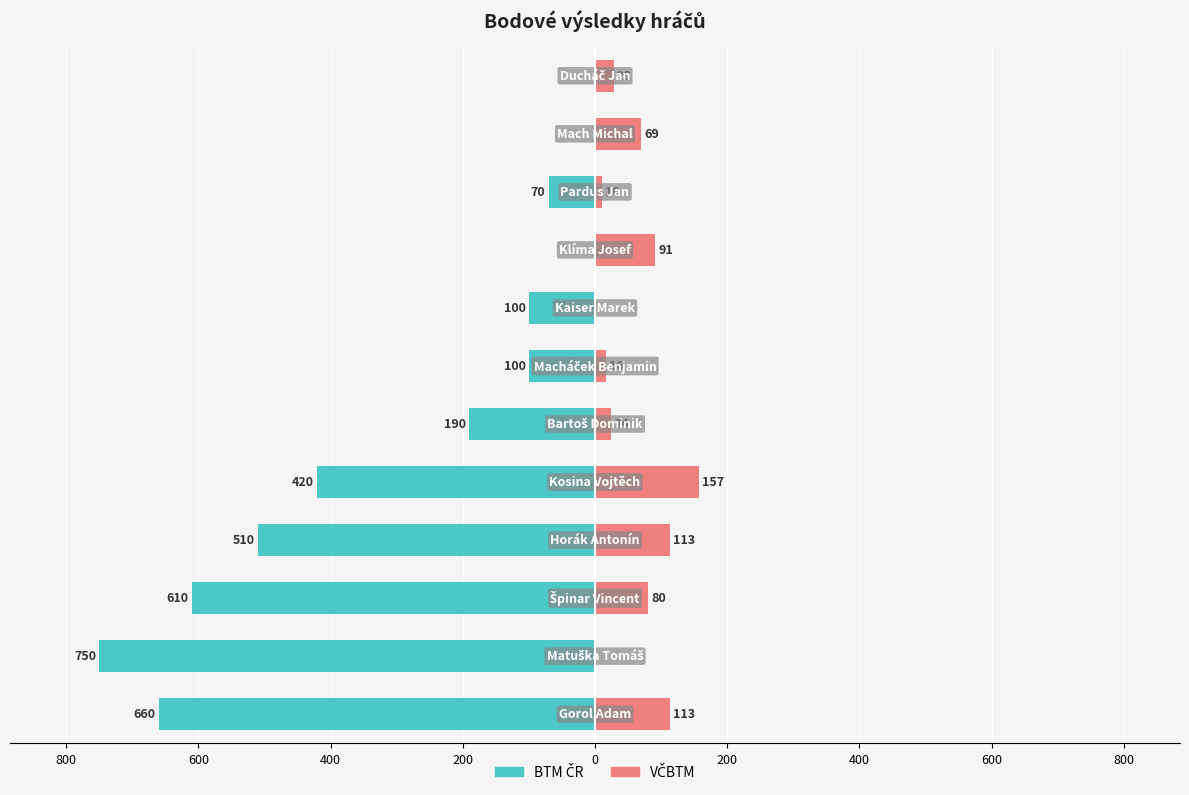

At 400, list the series in order from smallest to largest.

BTM ČR, VČBTM